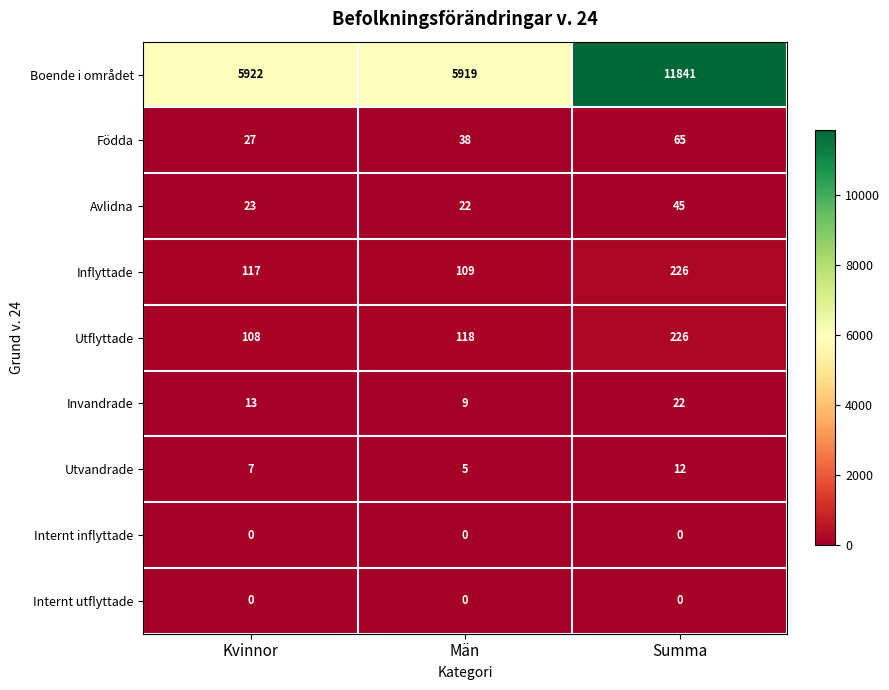

Which series has the largest range (max minus min)?

Boende i området